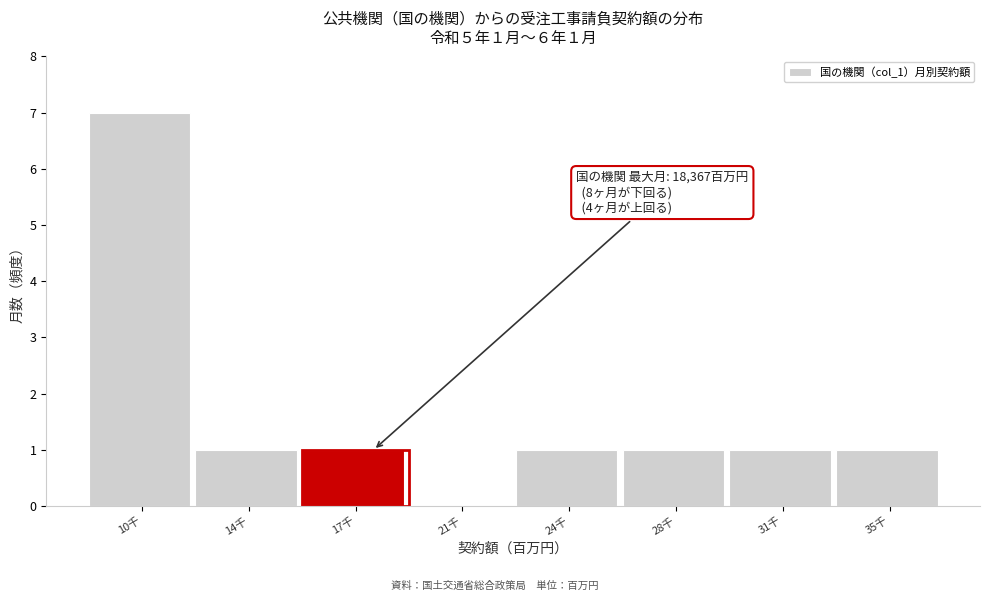

Reading right to left, what are all the values shown in this chart?

35千=1	31千=1	28千=1	24千=1	21千=0	17千=1	14千=1	10千=7